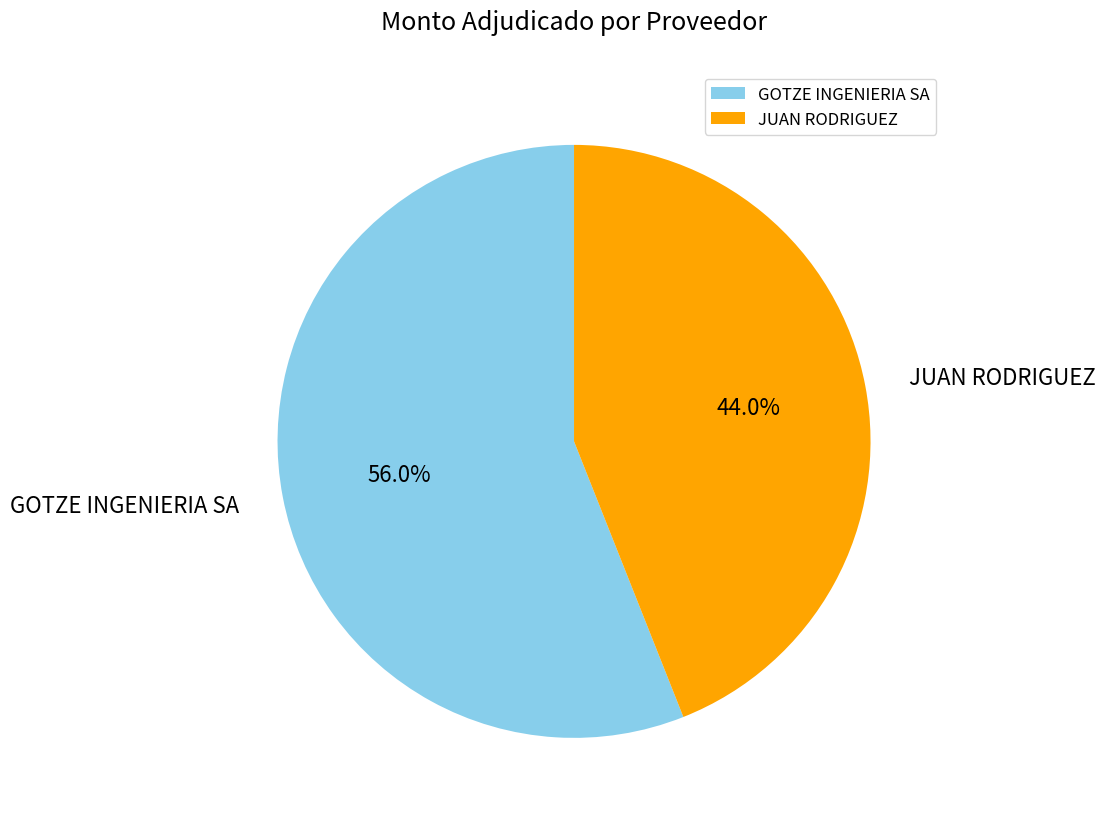

To the nearest percent, what is the average slice percentage?

50%